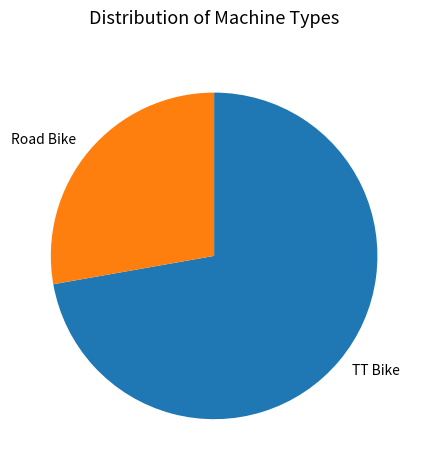

Count the number of slices in the pie.

2